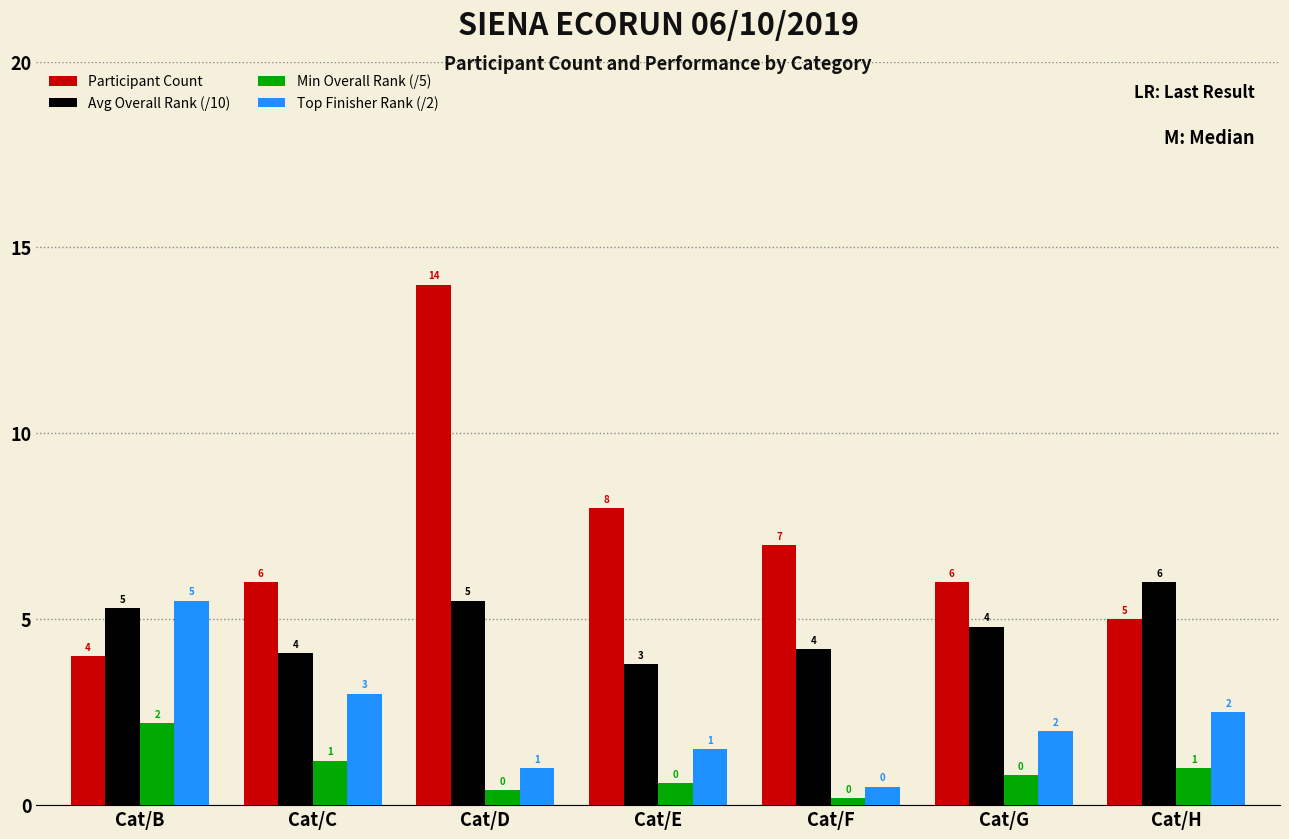

At Cat/H, list the series in order from smallest to largest.

Min Overall Rank (/5), Top Finisher Rank (/2), Participant Count, Avg Overall Rank (/10)